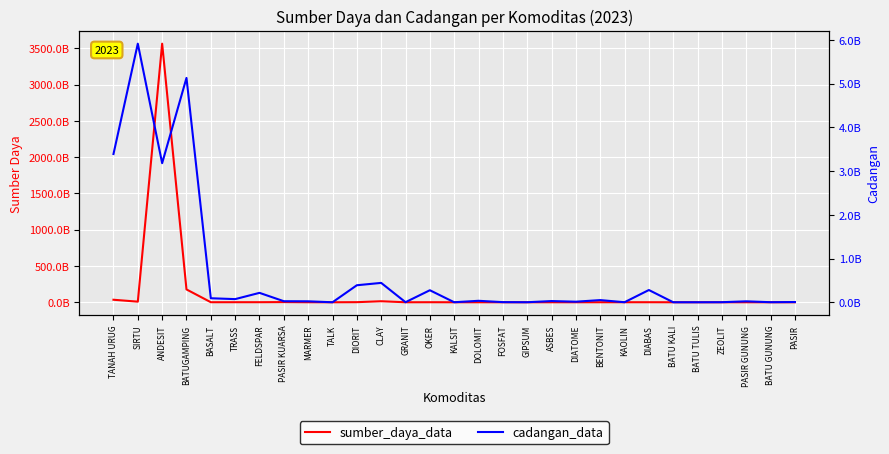

Rank the series at KAOLIN from lowest to highest value.

cadangan_data, sumber_daya_data